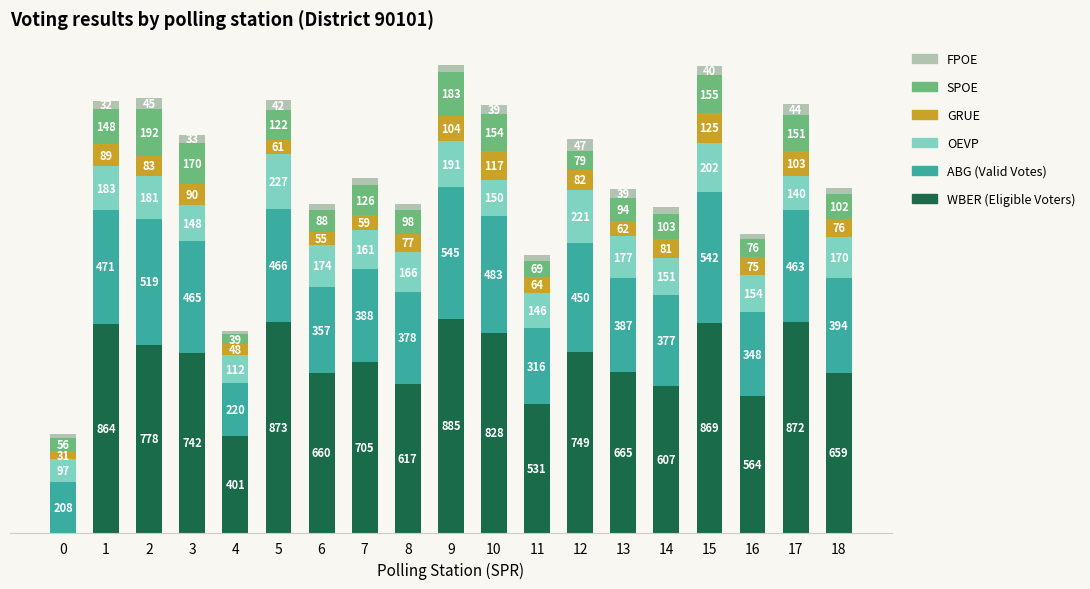

At which category is the sum across all series the highest?

9